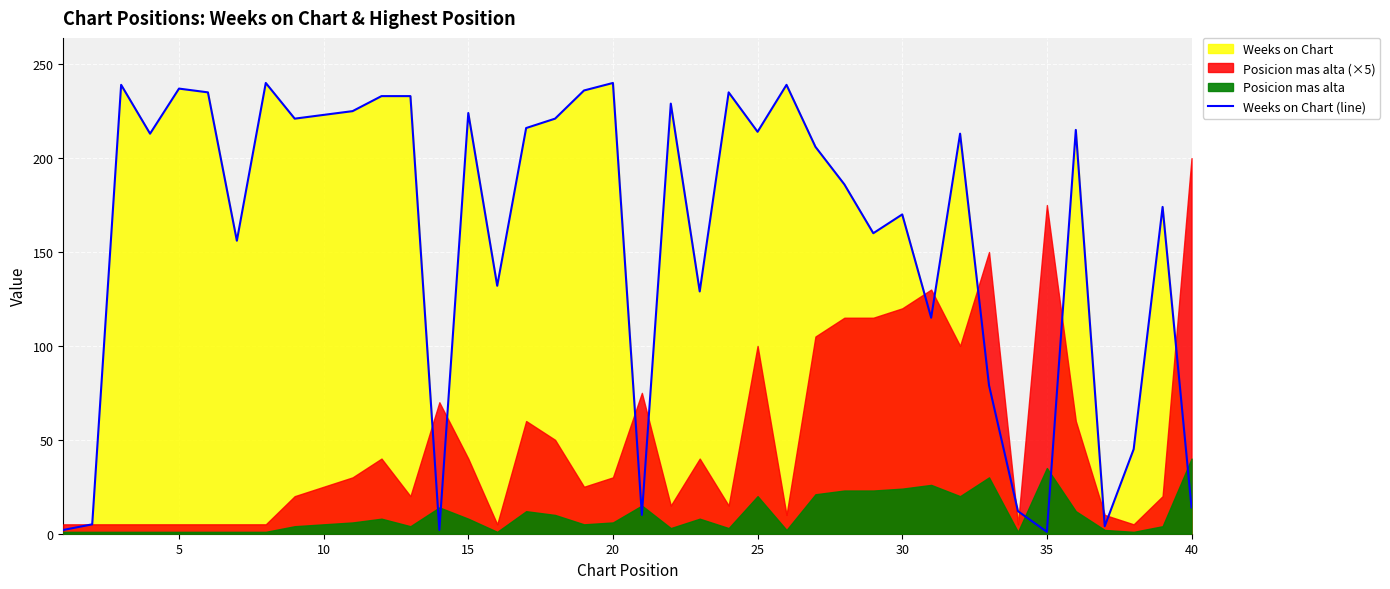

What is the difference between the maximum and minimum values?

239